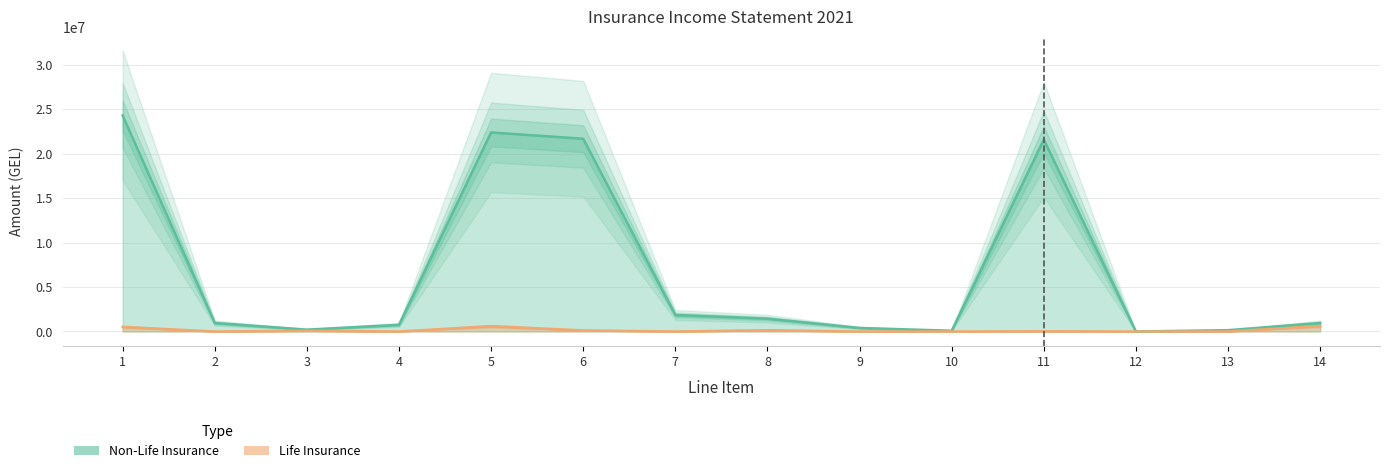

Is it true that Non-Life Insurance equals 194577.2 at 13?

False